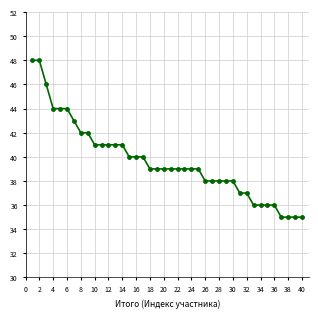

What is the minimum value shown in the chart?

35